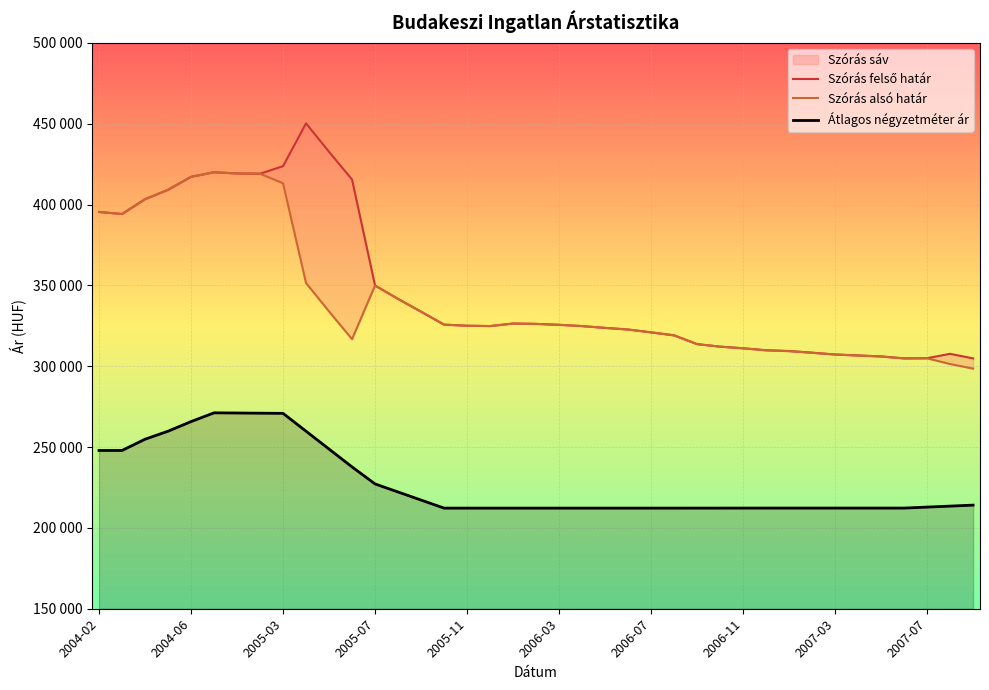

What is the difference between the maximum and minimum values in the Szórás felső határ series?

145393